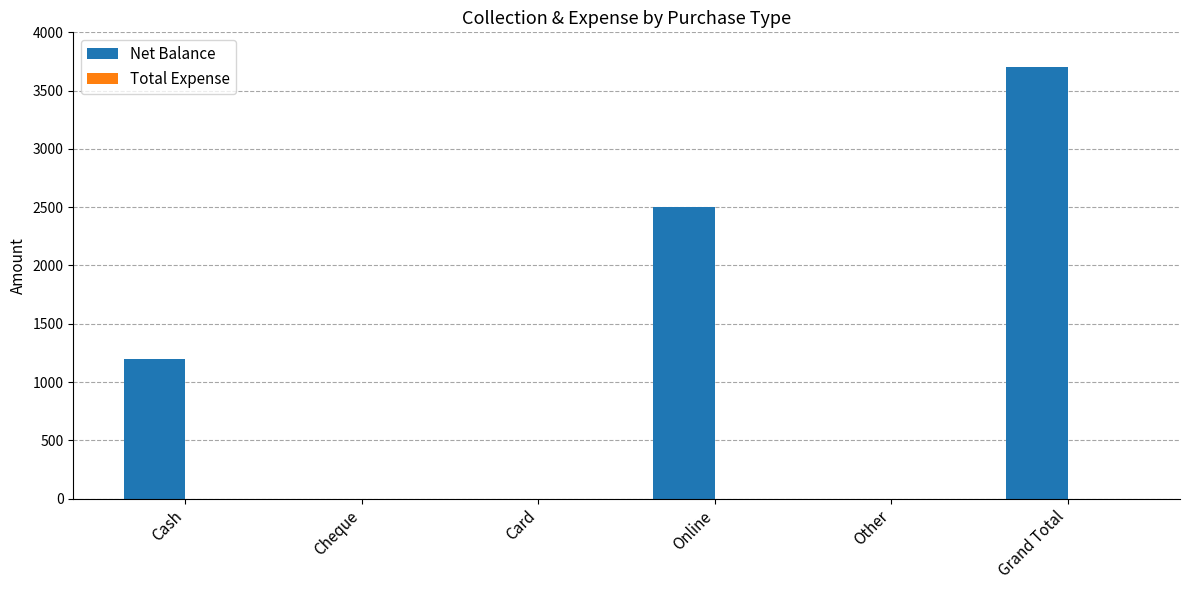

What is the sum of all values?

7400